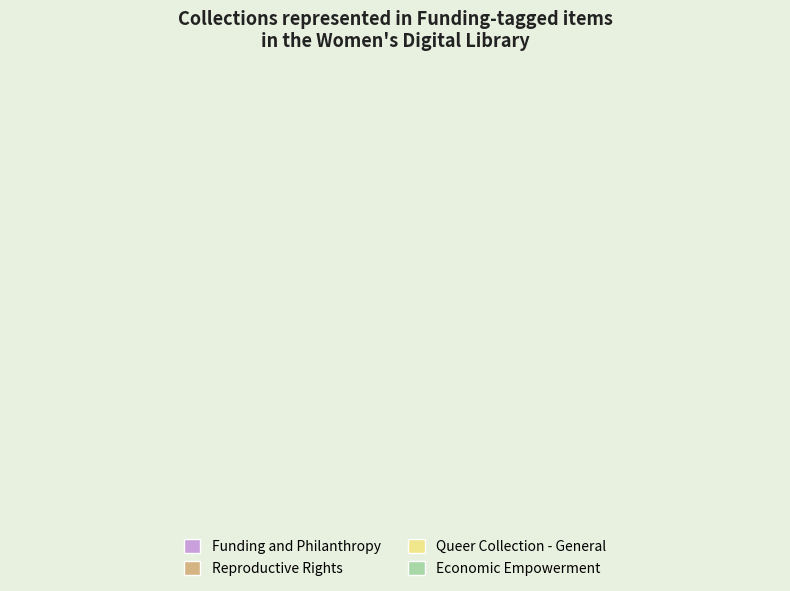

Is the sum of Reproductive Rights and Funding and Philanthropy greater than half?

Yes